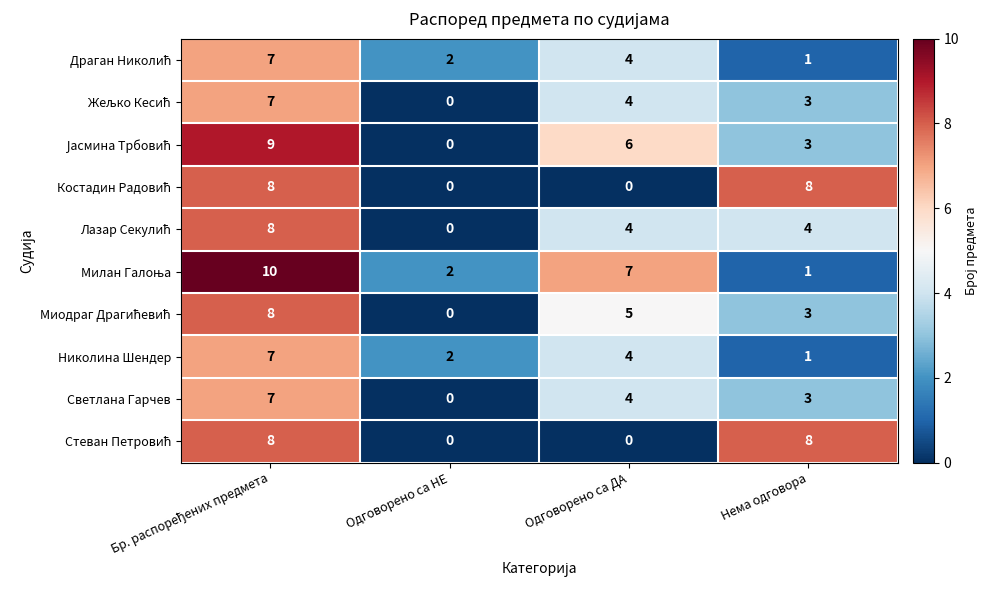

At how many categories does at least one series exceed 6?

3